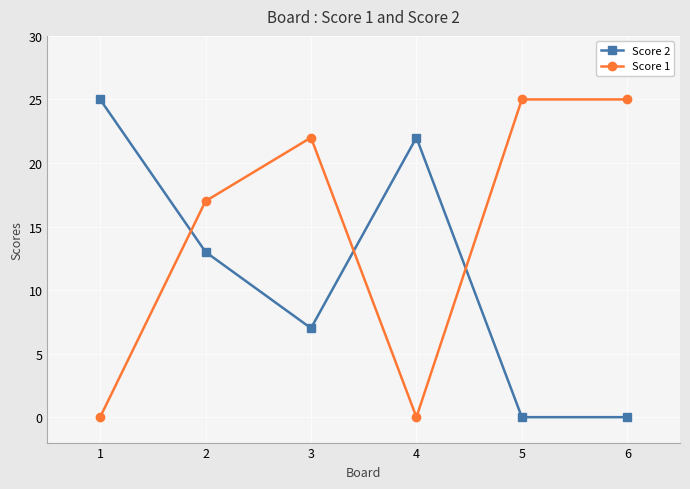

At how many categories does at least one series exceed 7?

6